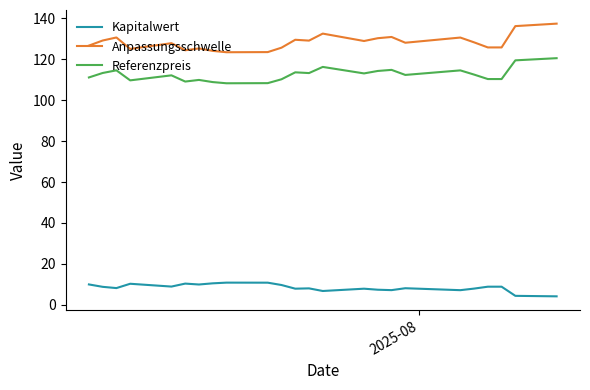

What is the lowest value of the Referenzpreis series?

108.2